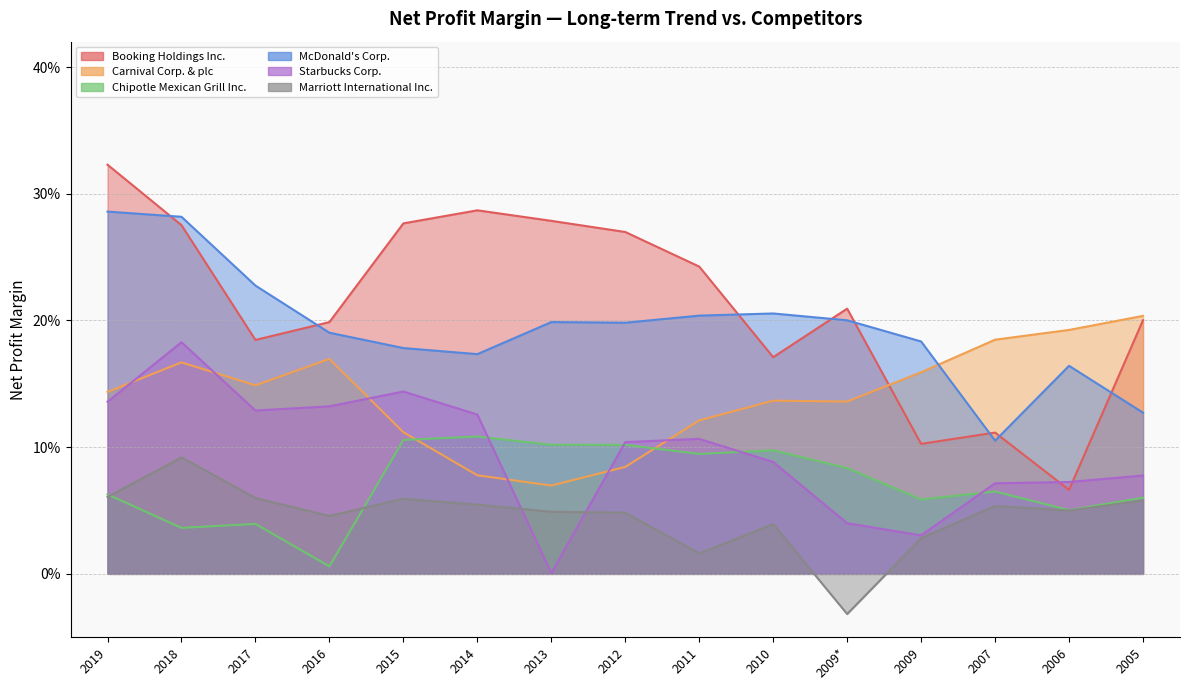

What position from the left is 2013?

7